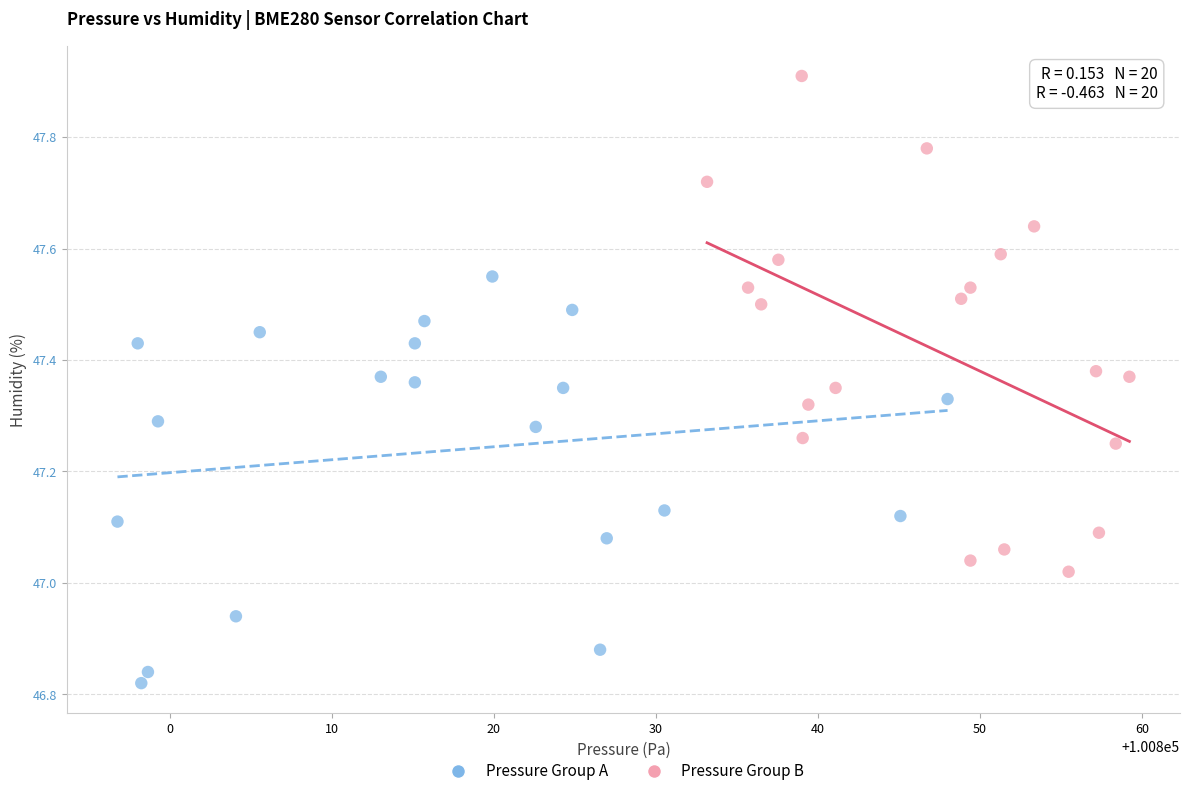

Which series contains the lowest Y value?

Pressure Group A